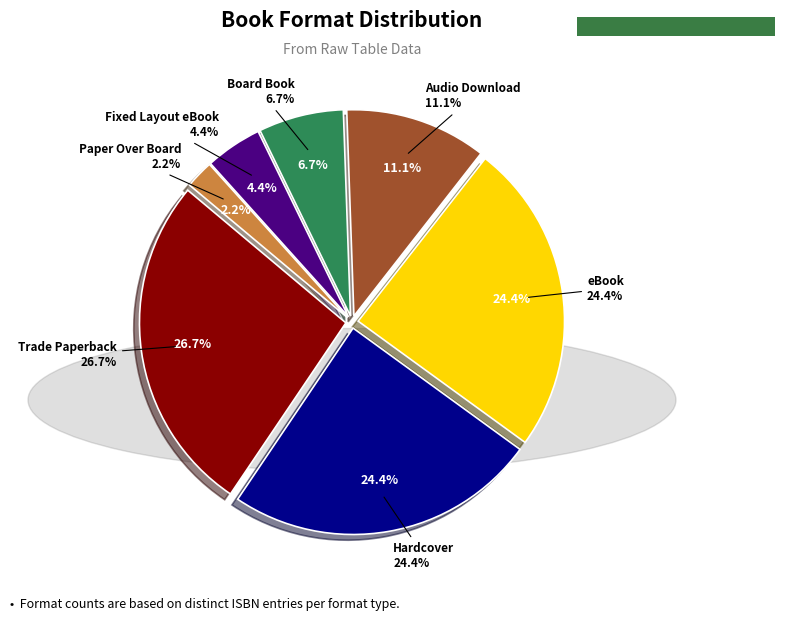

Is Hardcover the majority of the pie?

No